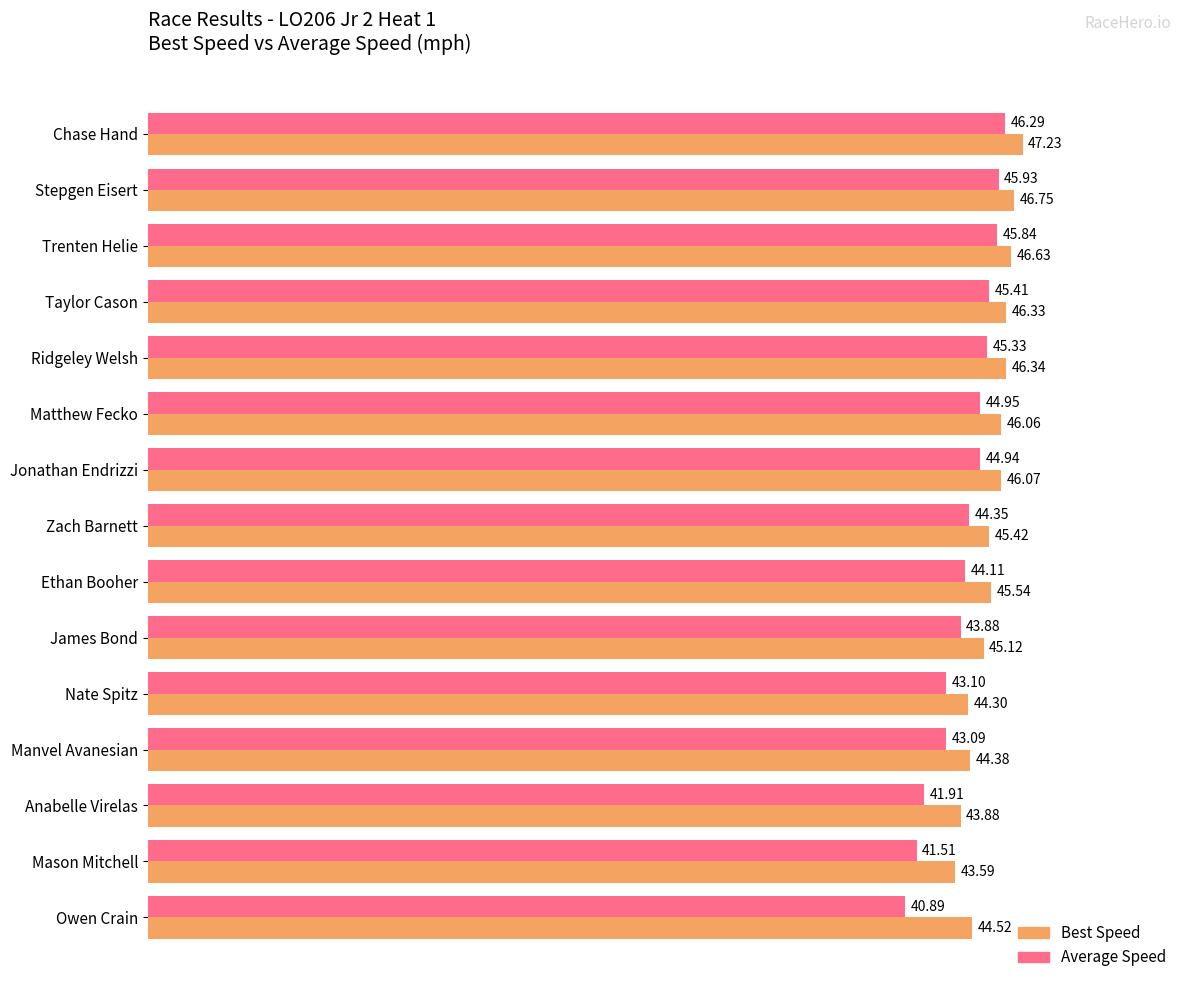

Which series has the widest spread of values?

Average Speed